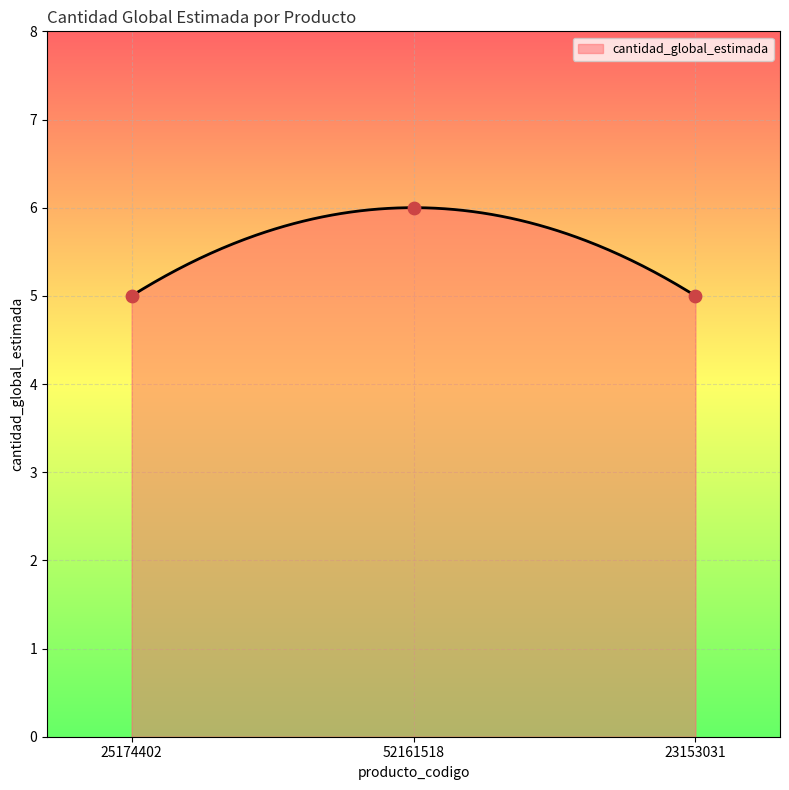

What is the ratio of the value at 25174402 to the value at 23153031?

1.0